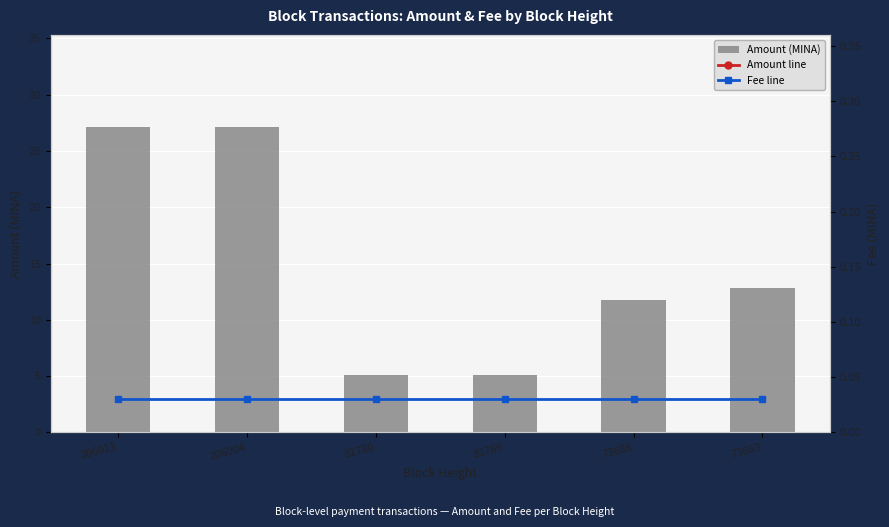

What is the greatest value displayed?

27.2